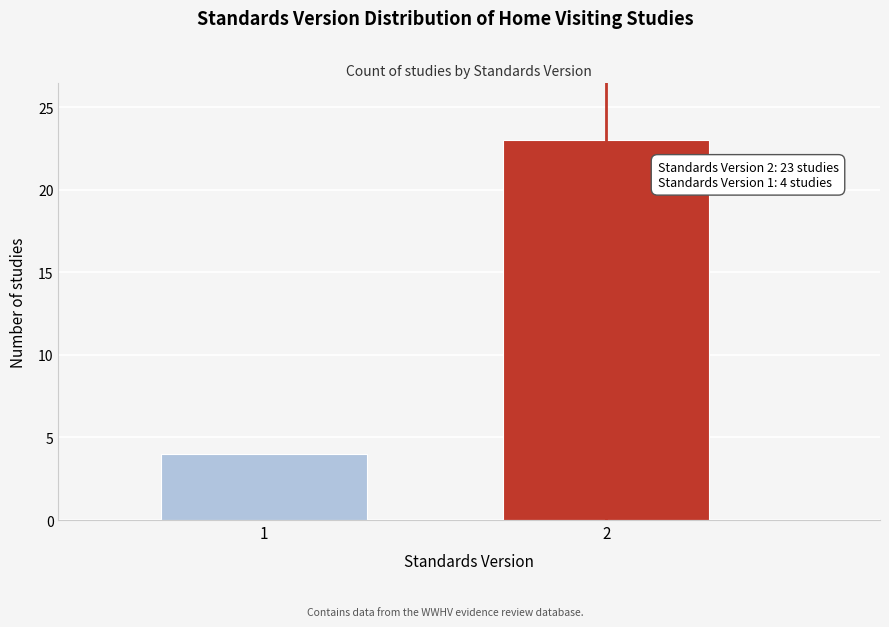

Reading right to left, transcribe all the data shown in this chart.

23	4